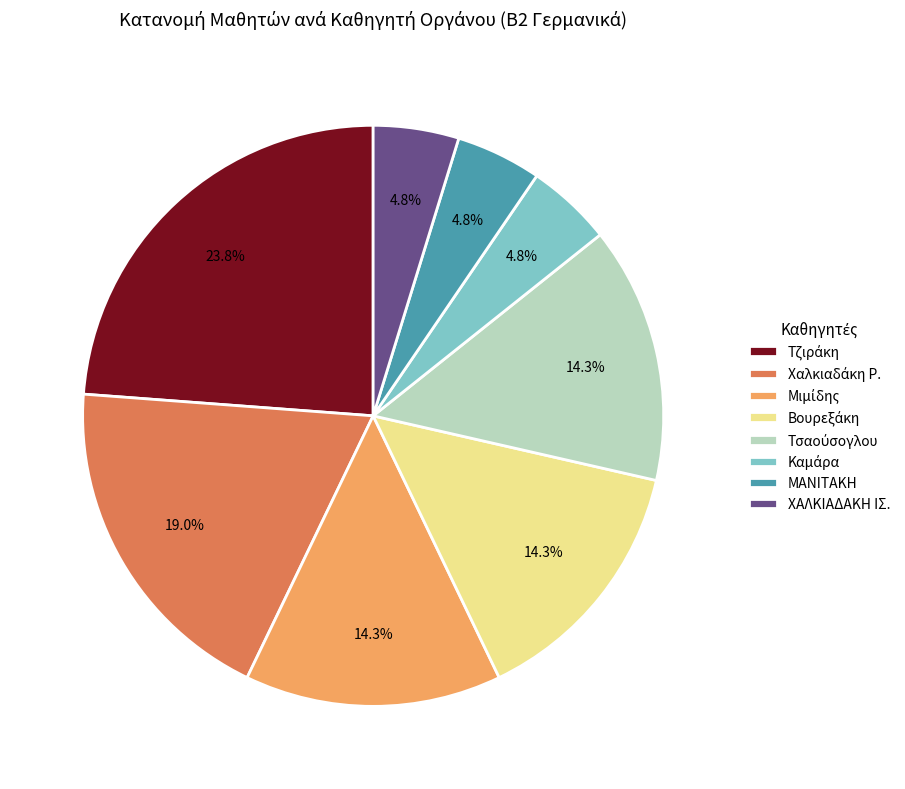

Is there a majority slice in this chart?

No